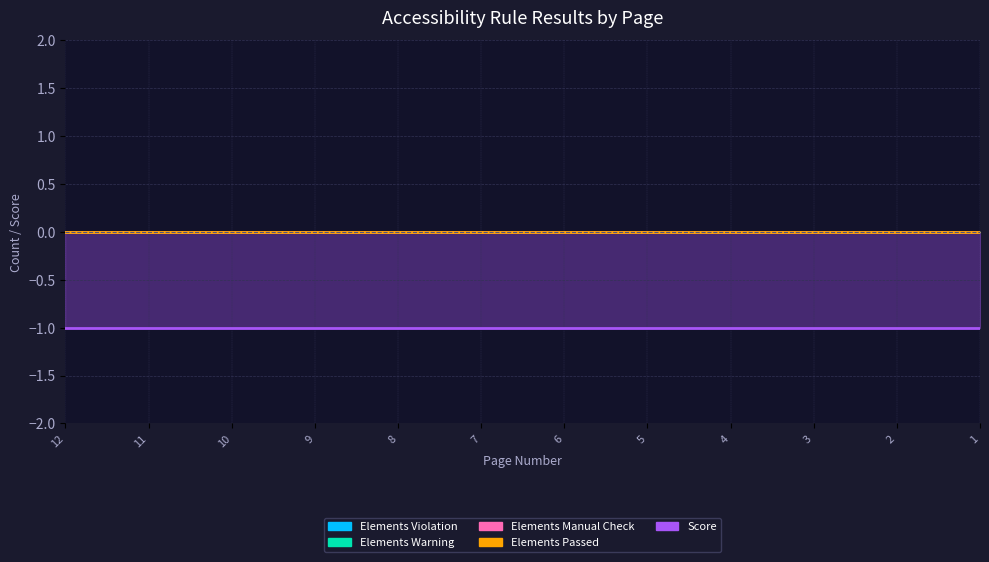

Reading left to right, list all the values displayed in this chart.

Elements Violation: 0	0	0	0	0	0	0	0	0	0	0	0
Elements Warning: 0	0	0	0	0	0	0	0	0	0	0	0
Elements Manual Check: 0	0	0	0	0	0	0	0	0	0	0	0
Elements Passed: 0	0	0	0	0	0	0	0	0	0	0	0
Score: -1	-1	-1	-1	-1	-1	-1	-1	-1	-1	-1	-1